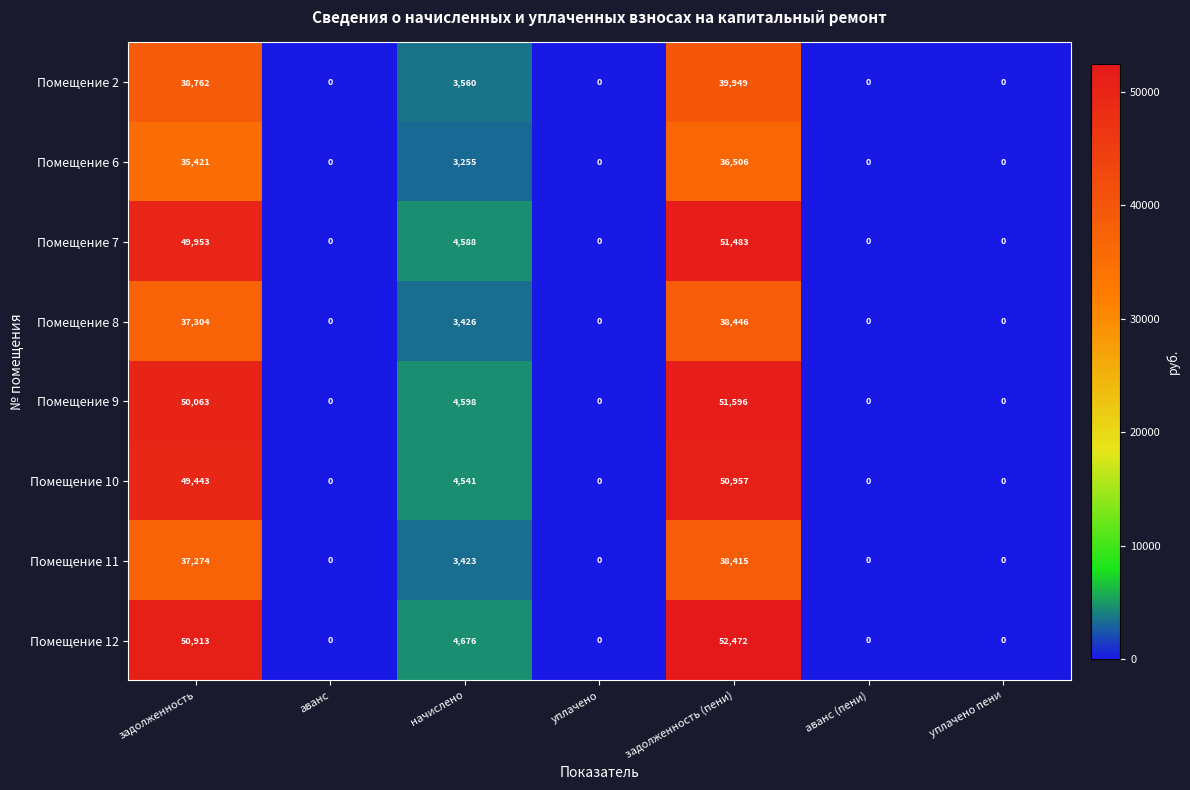

The Помещение 8 series shows 0 at уплачено пени. True or false?

True